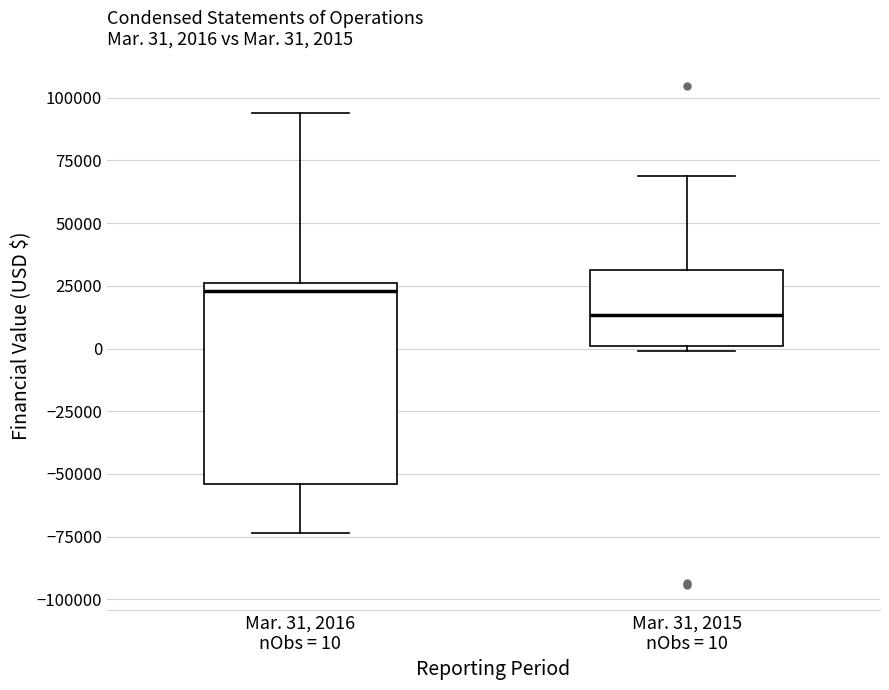

Which box has the highest median line?

Mar. 31, 2016 nObs = 10